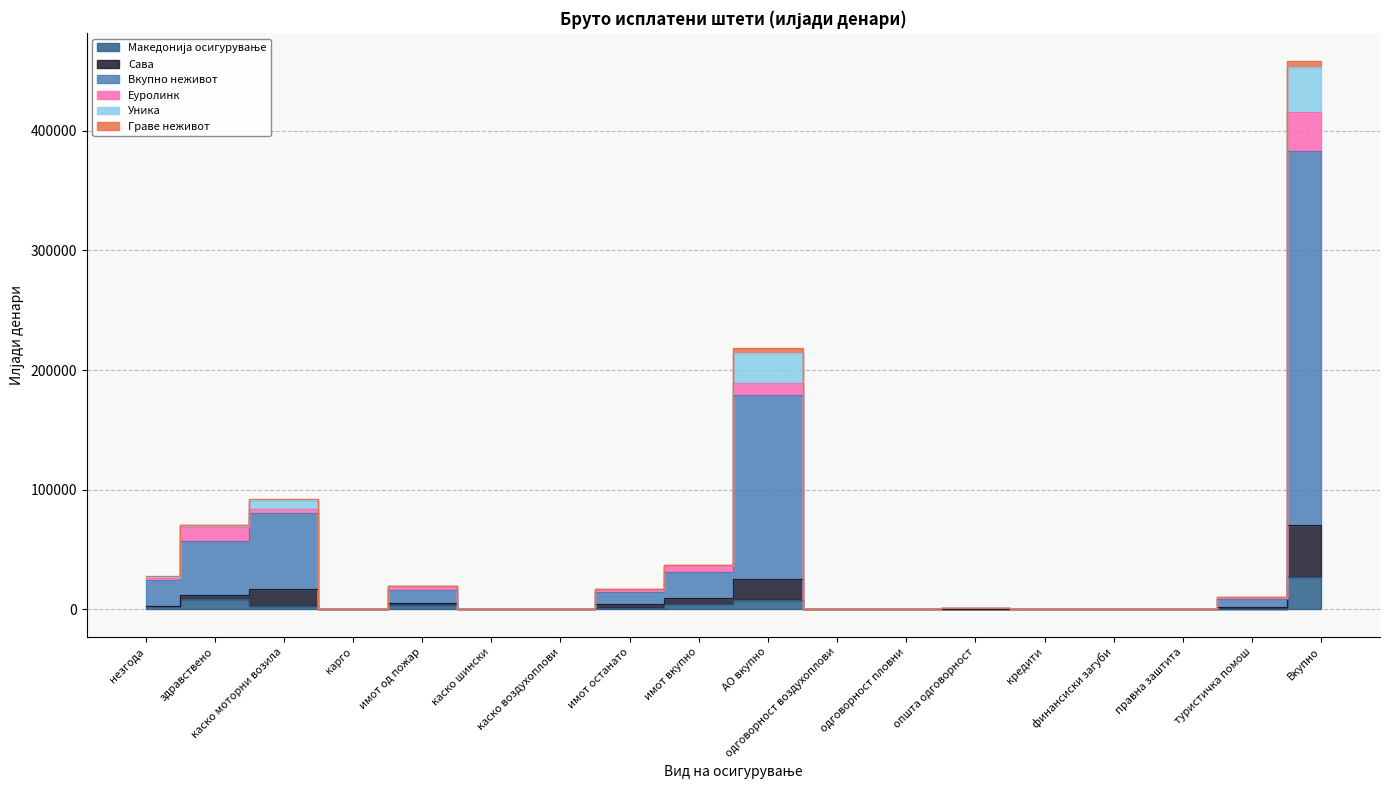

Rank the categories by Македонија осигурување value from lowest to highest.

каско шински, каско воздухоплови, одговорност воздухоплови, одговорност пловни, кредити, правна заштита, карго, финансиски загуби, општа одговорност, туристичка помош, имот останато, незгода, каско моторни возила, имот од пожар, имот вкупно, АО вкупно, здравствено, Вкупно